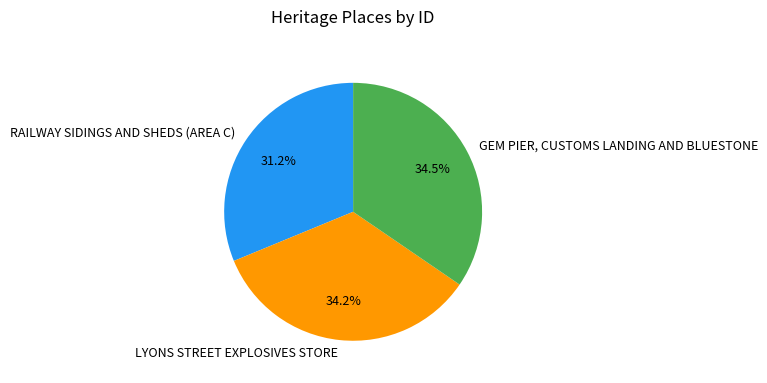

Approximately how many times larger is the value at RAILWAY SIDINGS AND SHEDS (AREA C) compared to GEM PIER, CUSTOMS LANDING AND BLUESTONE?

0.9